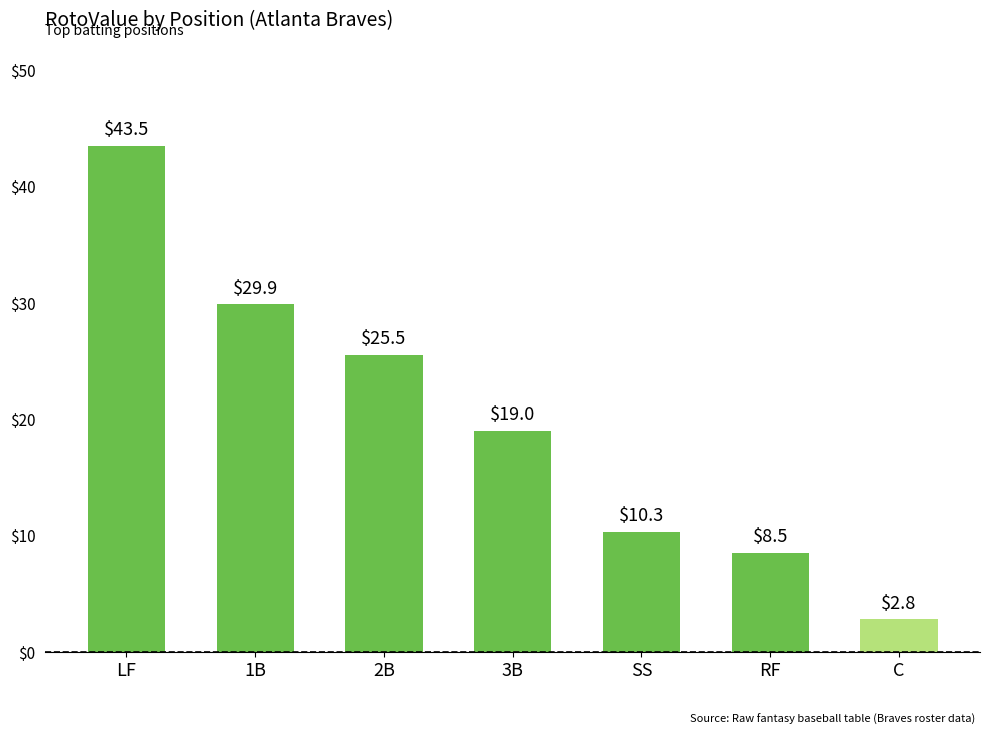

How many data points are less than 19?

3